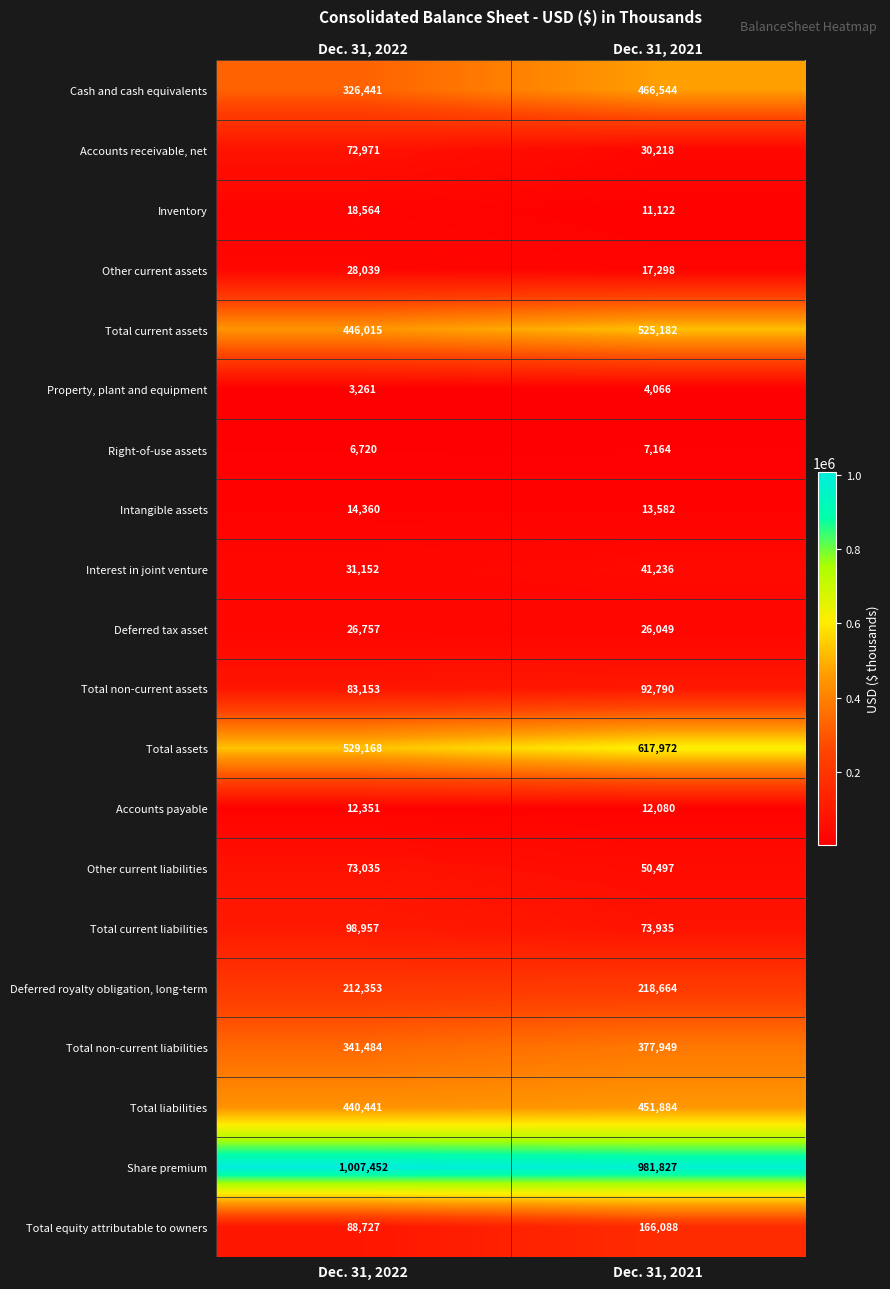

What is the approximate value of Right-of-use assets at Dec. 31, 2021?

7164